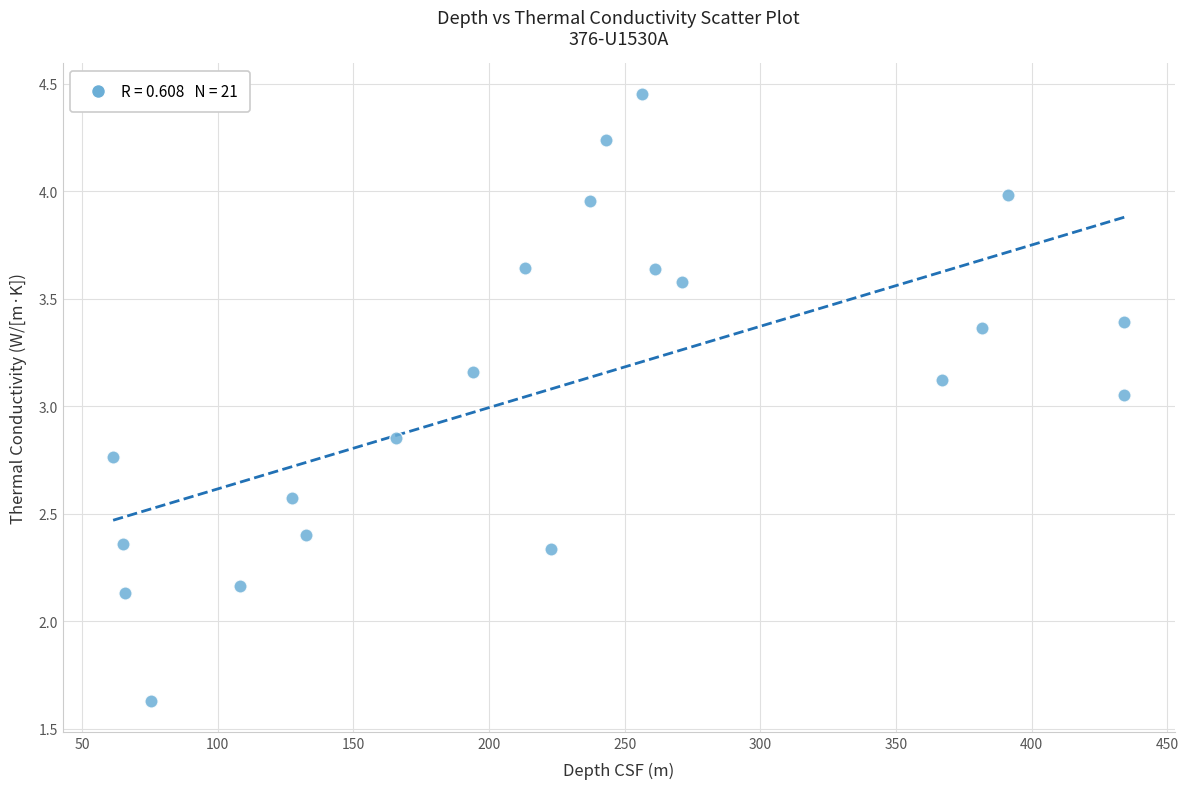

What is the range of X values (max minus min)?

372.7